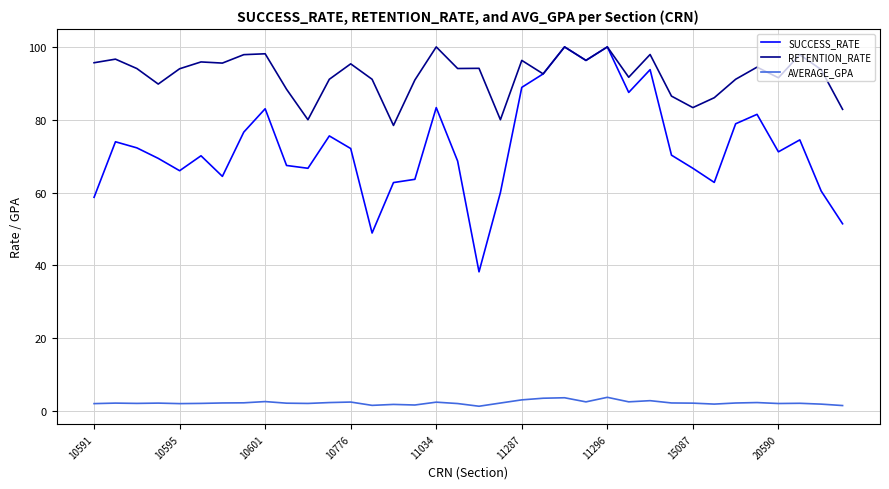

What is the highest value of the SUCCESS_RATE series?

100.0